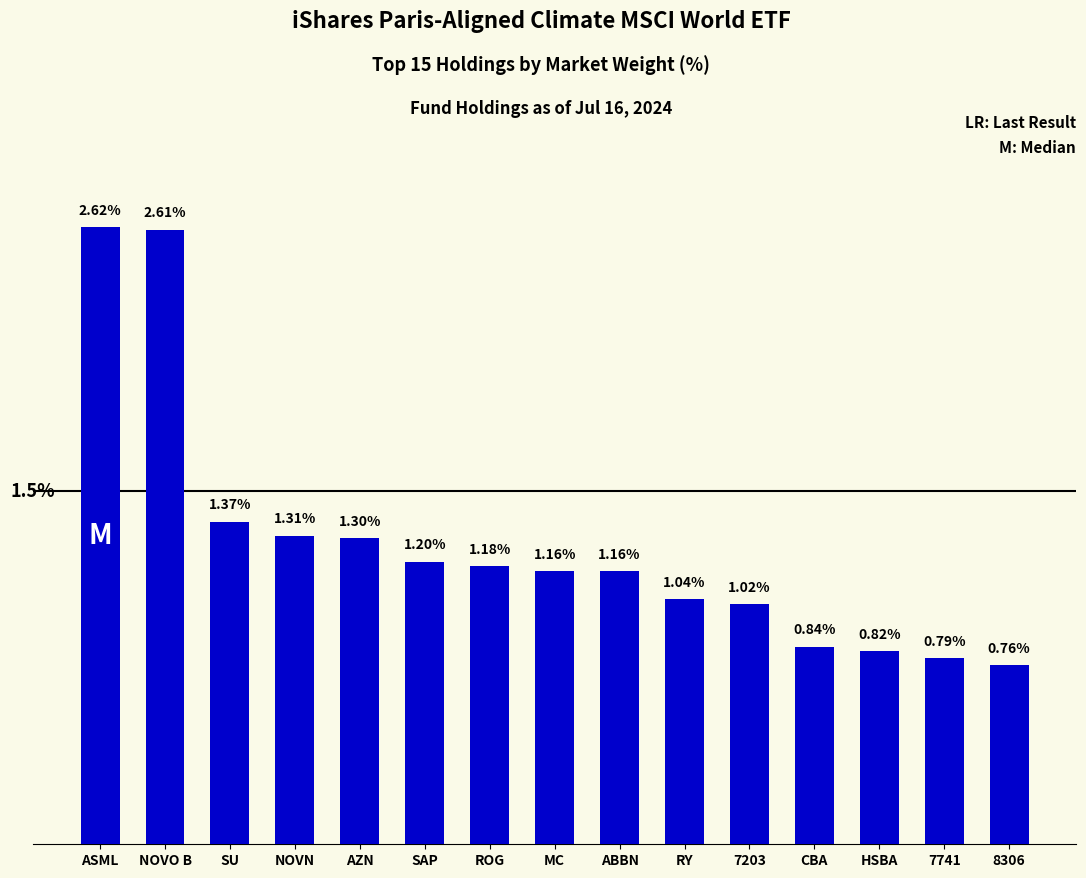

What is the label of the 6th bar from the left?

SAP